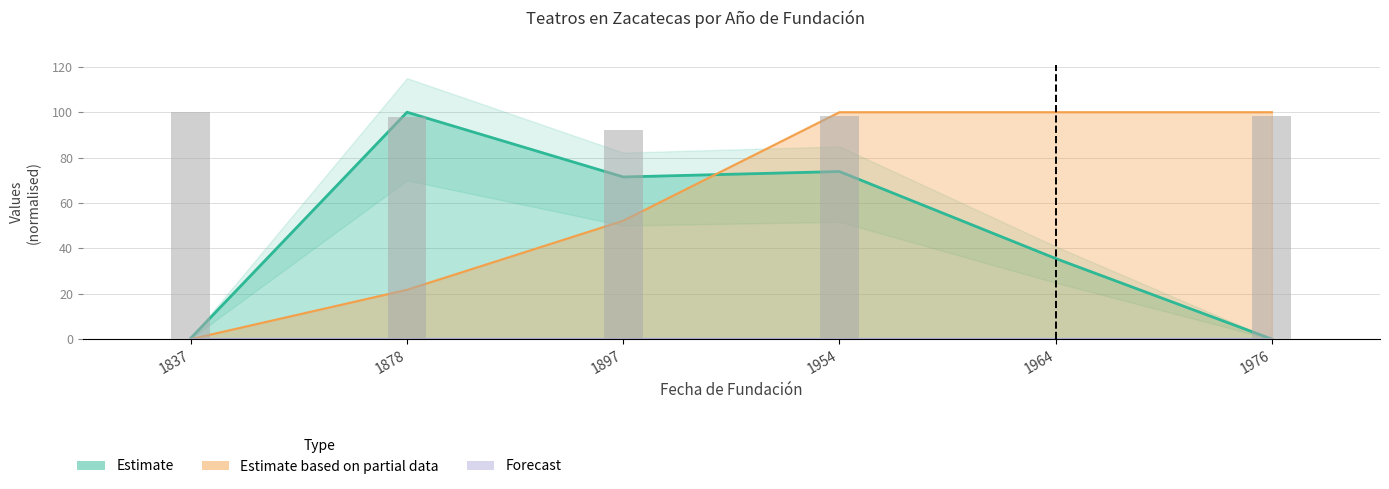

List the labels in order of municipio_id value, smallest first.

1837, 1878, 1897, 1954, 1964, 1976